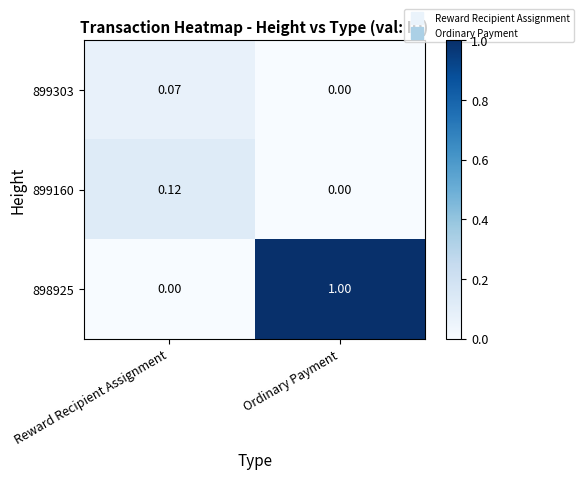

At which category is the sum across all series the highest?

Ordinary Payment